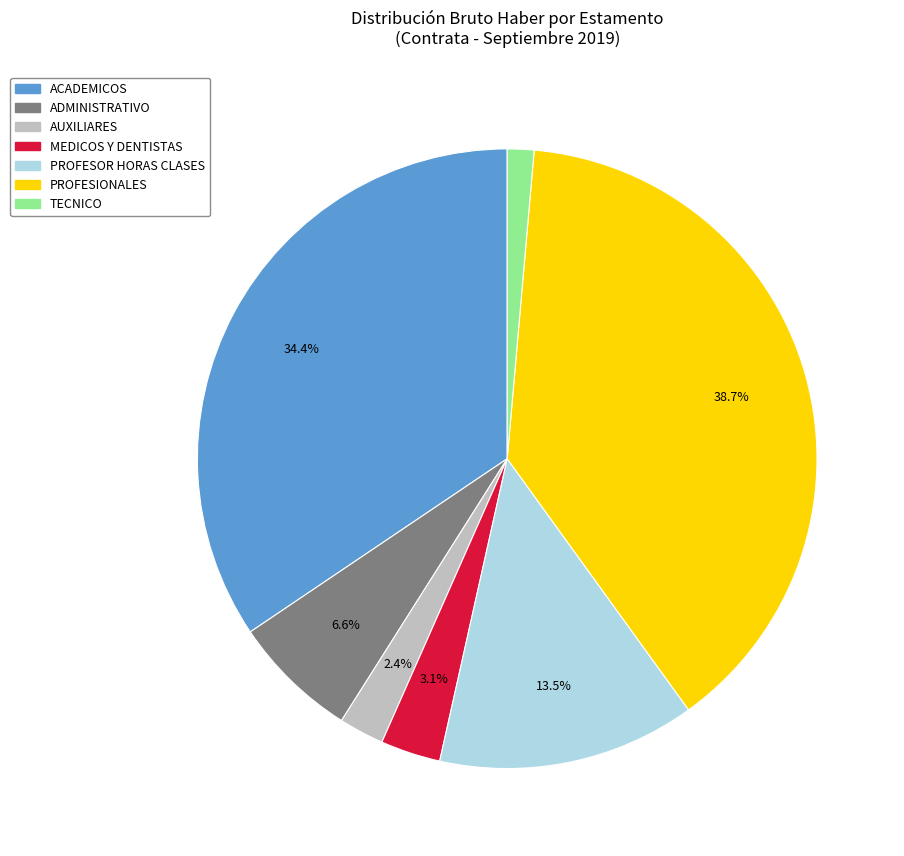

Is there a majority slice in this chart?

No